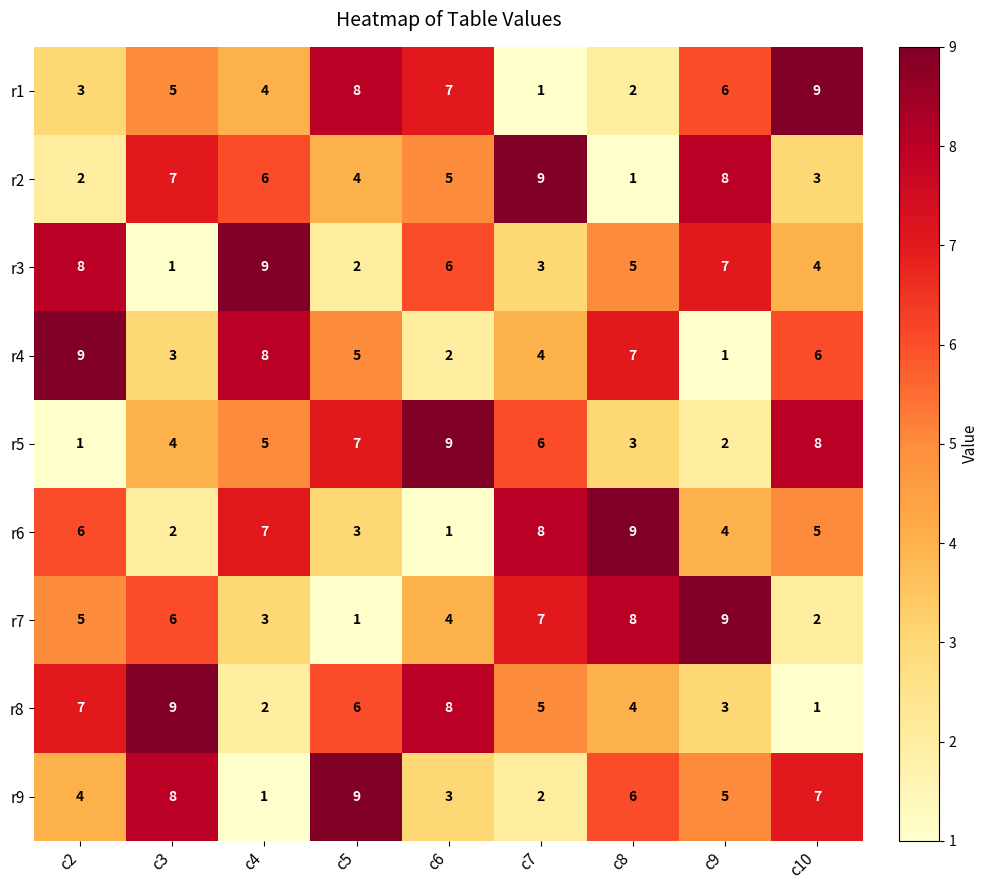

What is the total value across all series at c2?

45